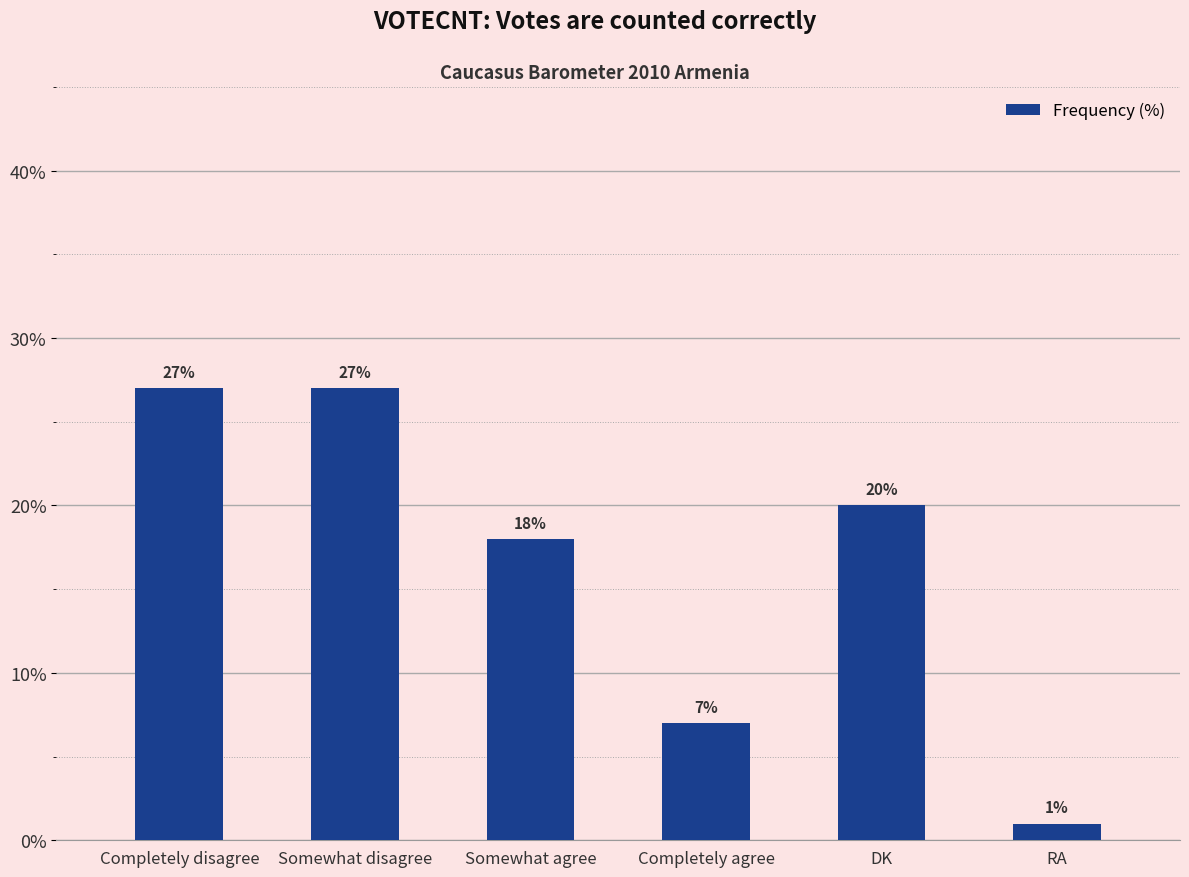

Count the values in the range 7 to 27.

5